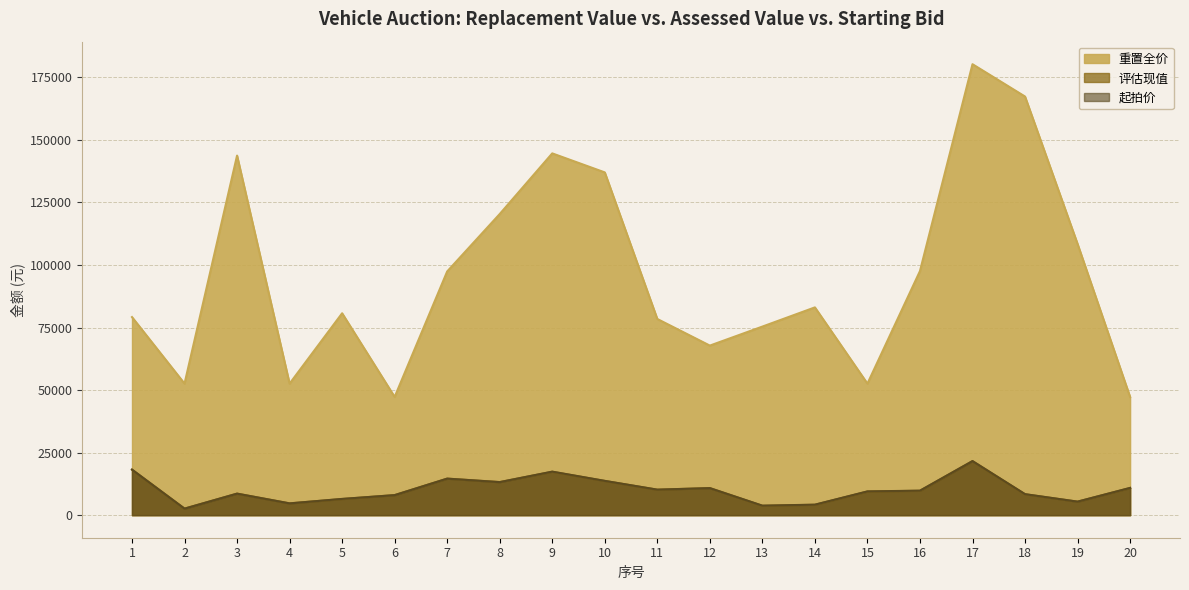

Where do 起拍价 and 评估现值 first cross each other?

4 and 5